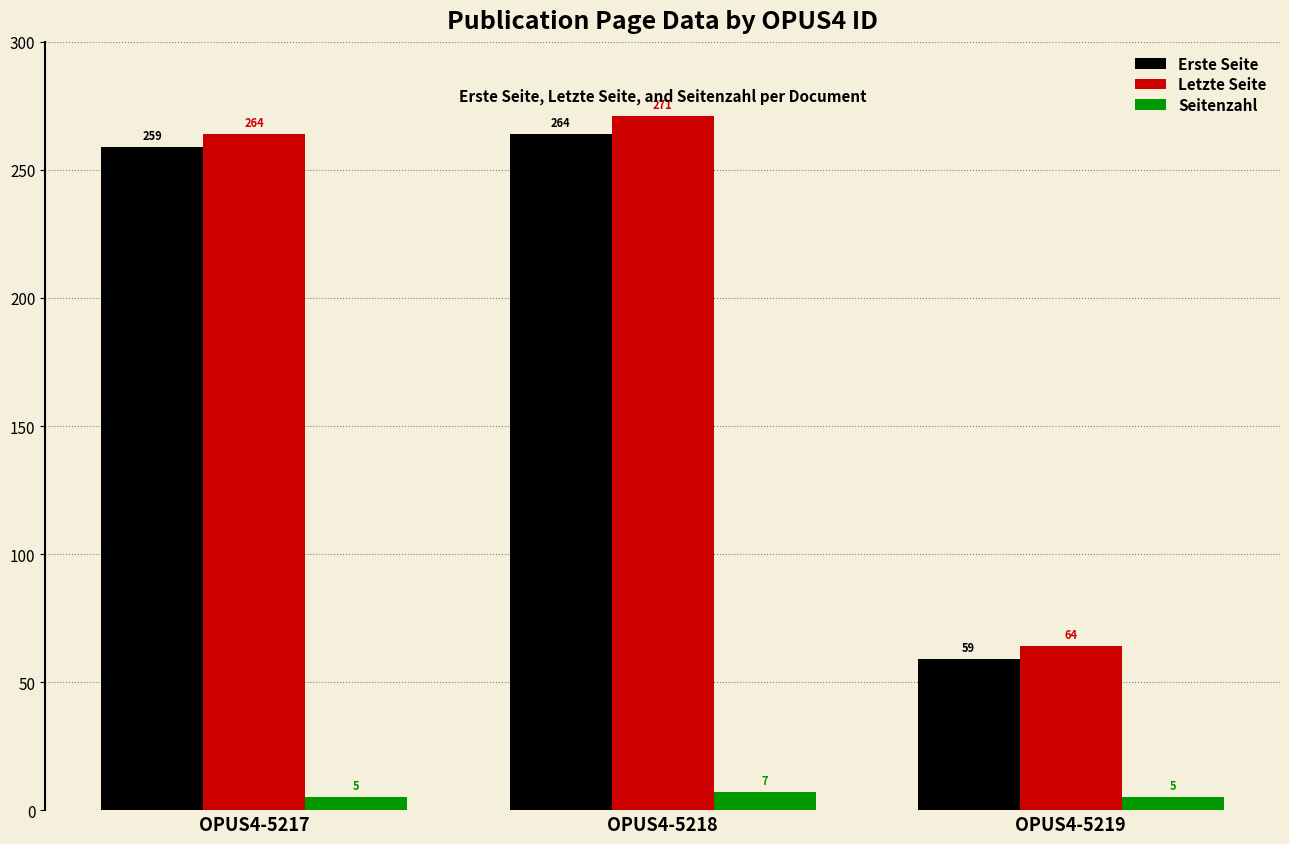

How many categories are shown in the chart?

3